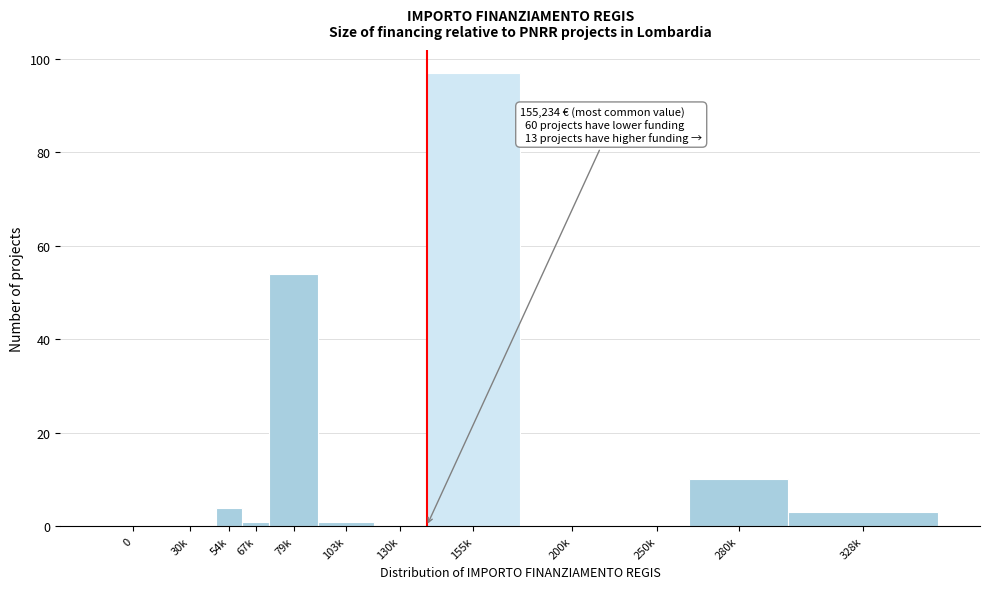

Reading left to right, extract all data points from this chart.

0=0	30k=0	54k=4	67k=1	79k=54	103k=1	130k=0	155k=97	200k=0	250k=0	280k=10	328k=3